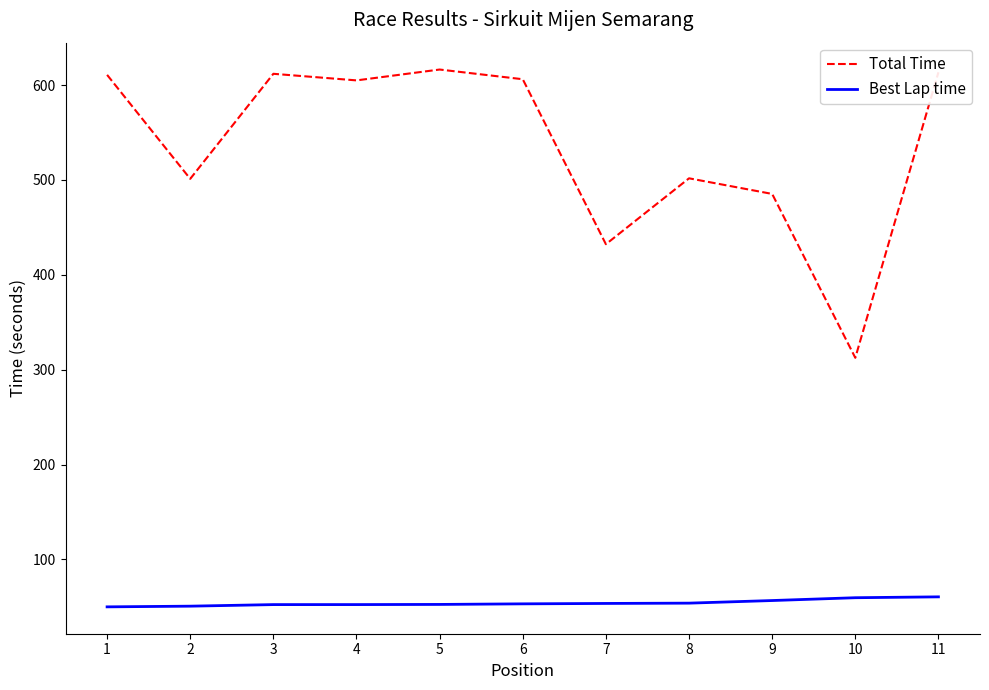

The value of Total Time at 7 is 432.2. True or false?

True